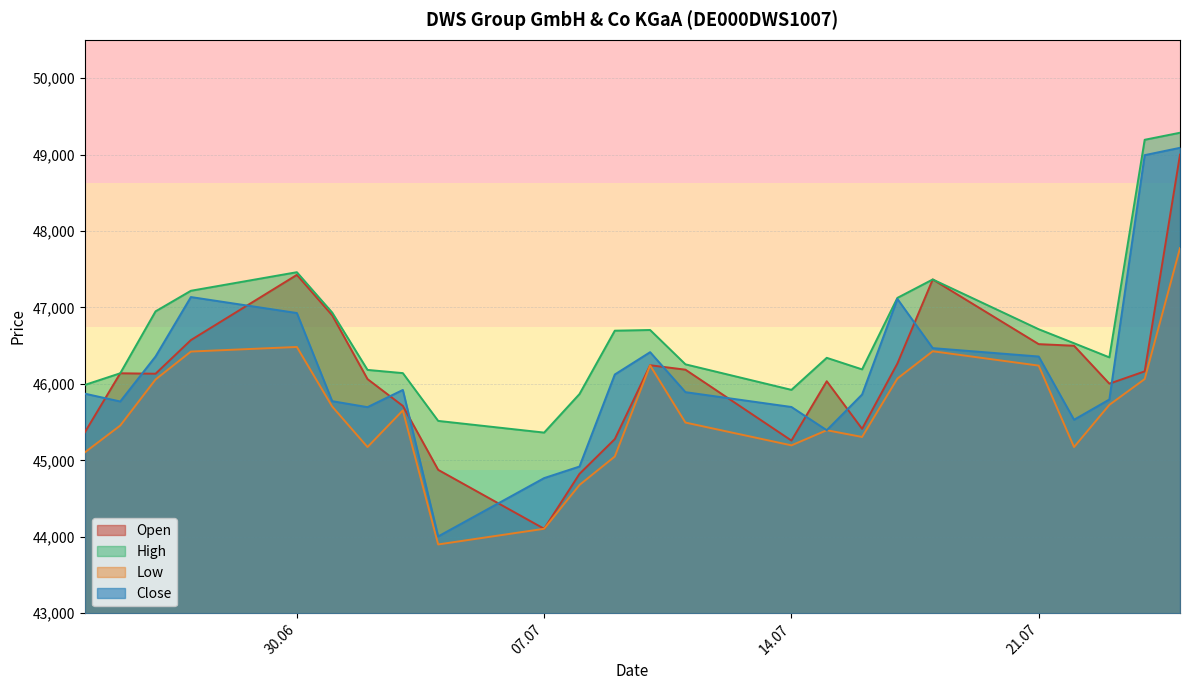

How many series are shown in this chart?

4